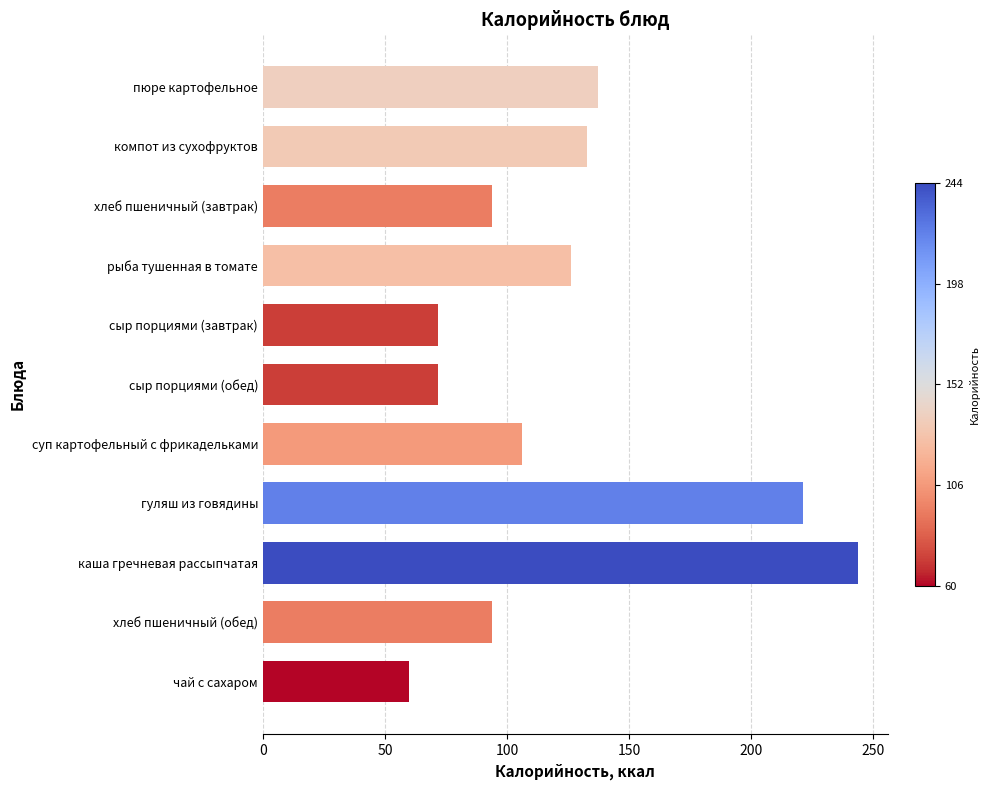

How many series are shown in this chart?

1